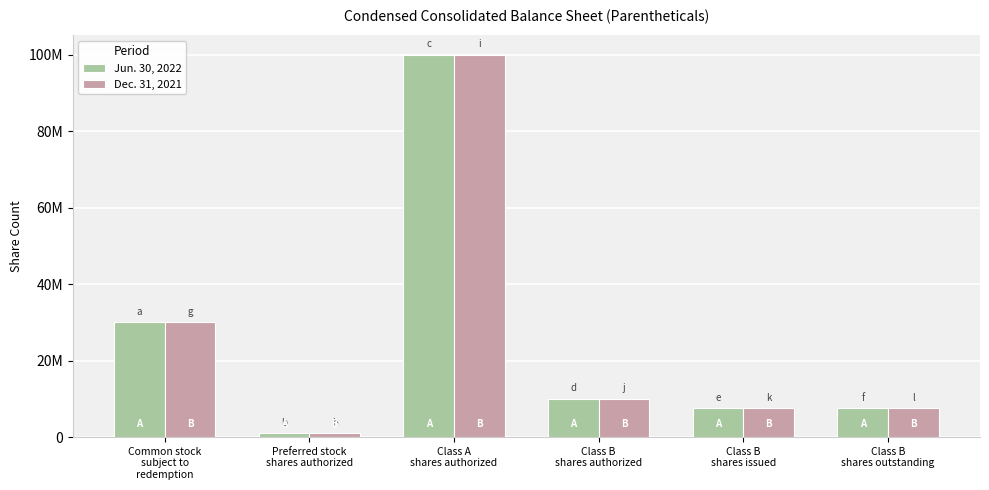

At which category does the chart reach its peak across all series?

Class A
shares authorized